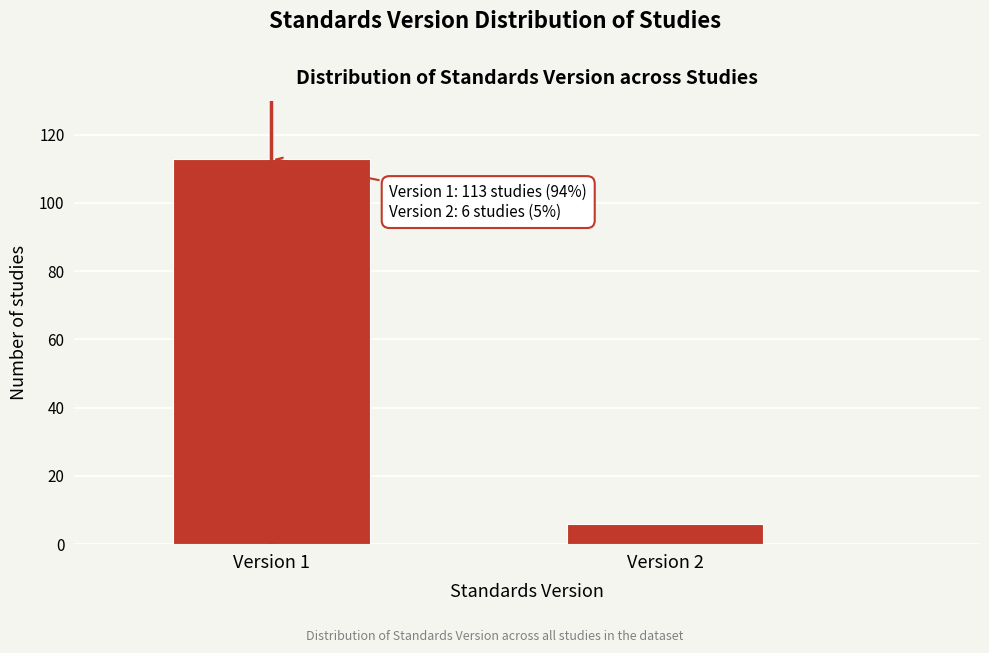

Reading left to right, list all the values displayed in this chart.

113	6